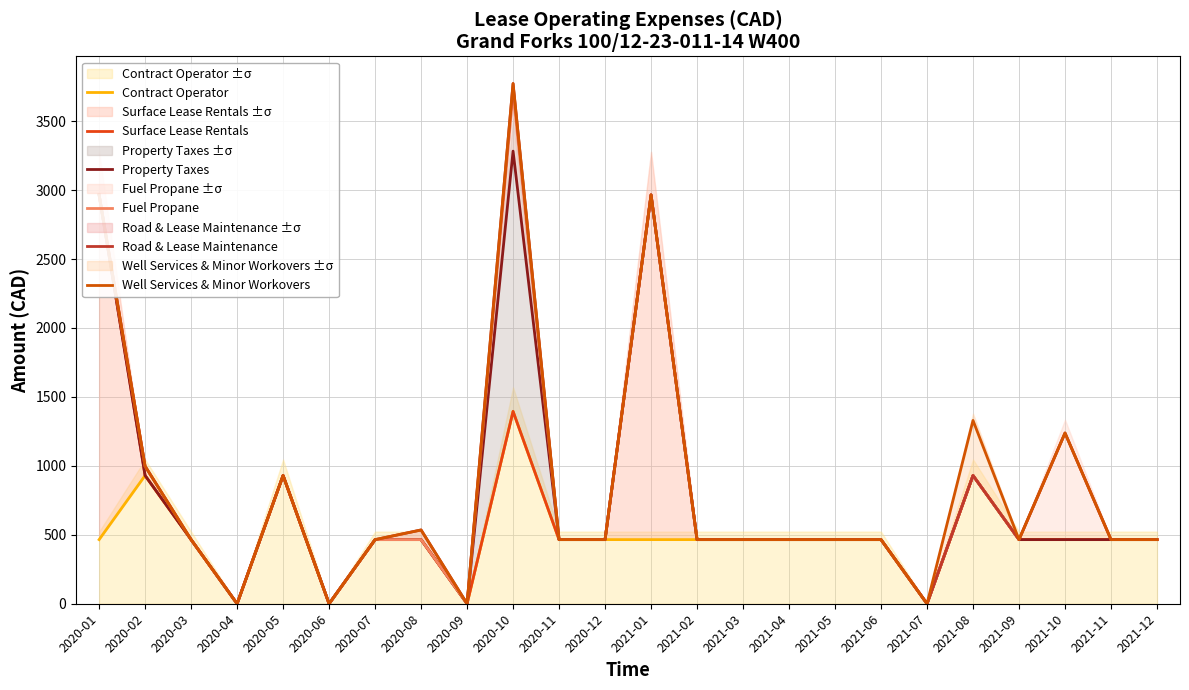

Does the chart display data point markers on the line(s)?

No